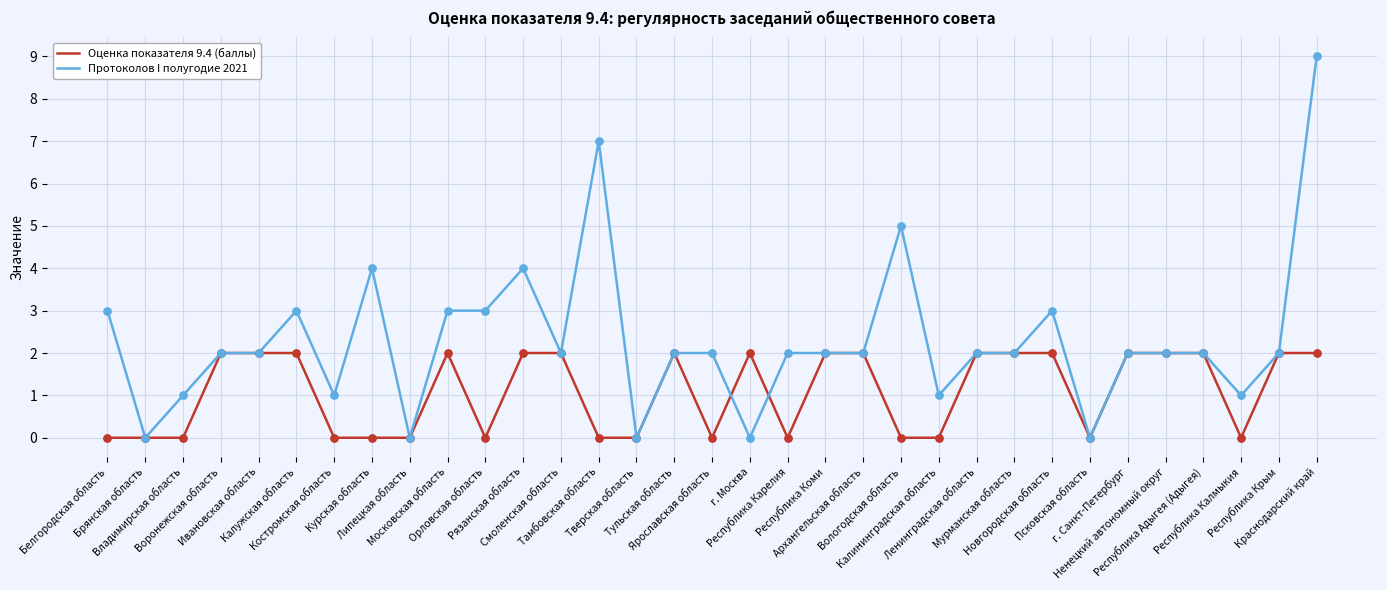

What is the total value across all series at Рязанская область?

6